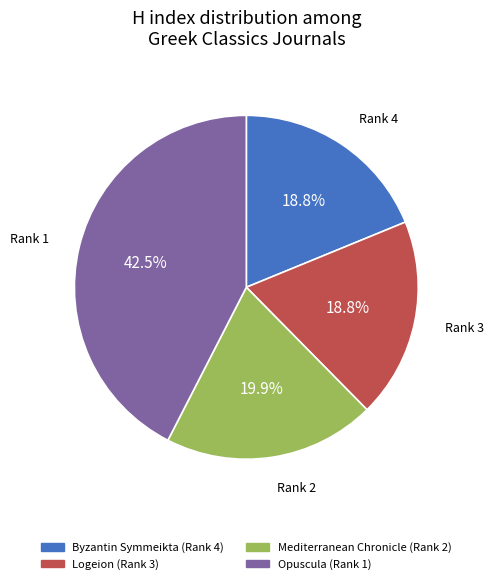

Is there a majority slice in this chart?

No